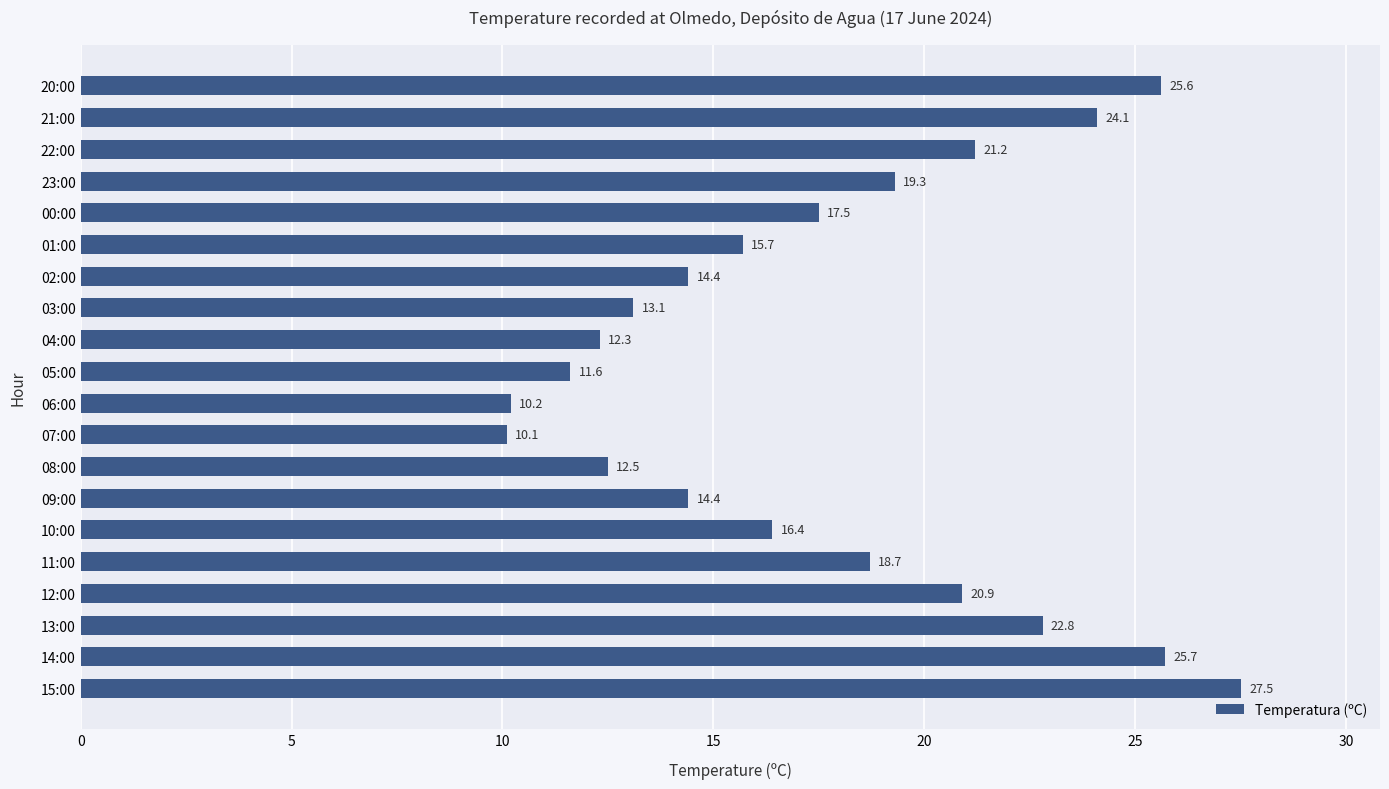

Does the chart contain stacked bars?

No